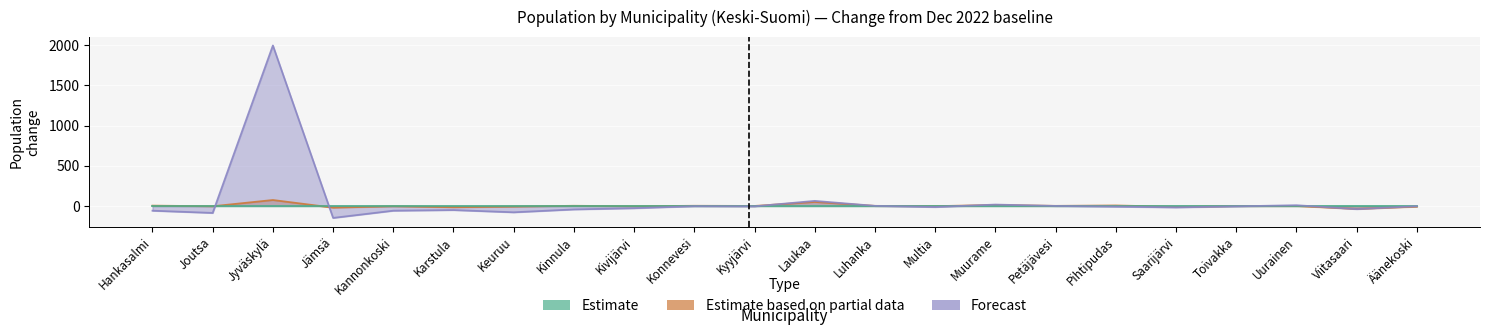

At Kyyjärvi, list the series in order from smallest to largest.

Forecast, Estimate based on partial data, Estimate